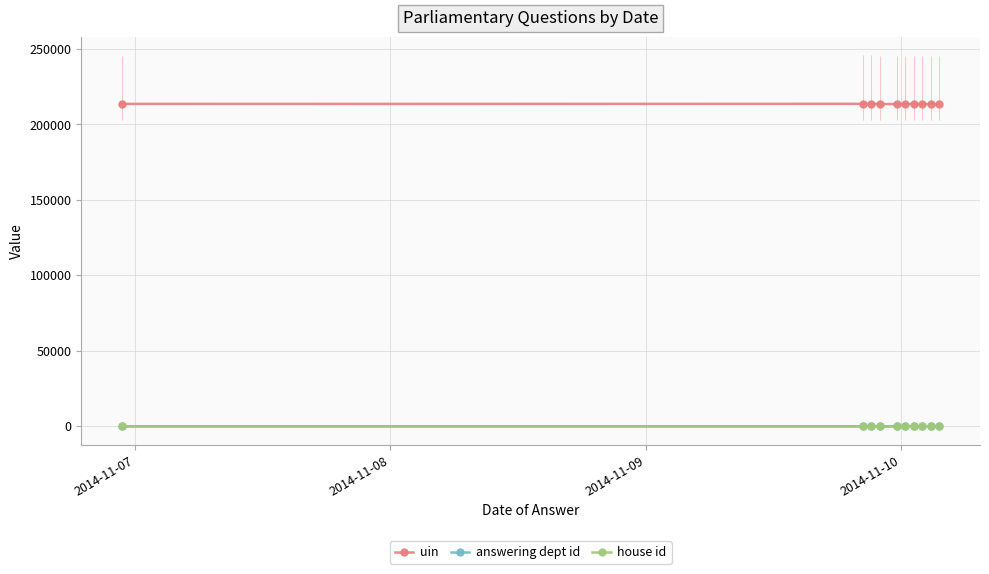

At how many categories does at least one series exceed 96179?

10